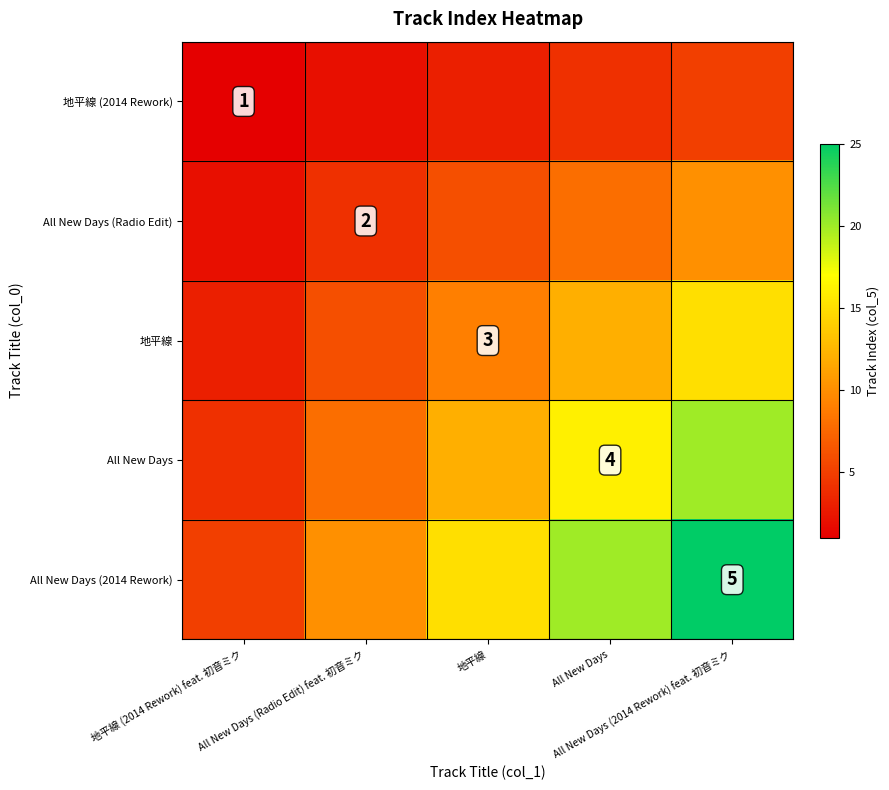

True or false: All New Days has a value of 8 at All New Days (Radio Edit) feat. 初音ミク.

True